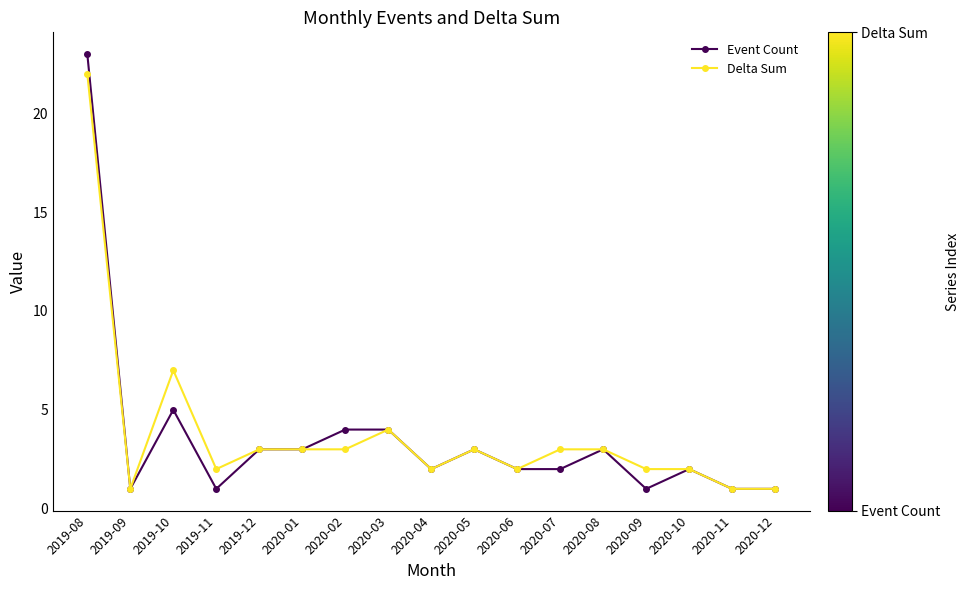

Where is Event Count nearest to the value 12?

2019-10